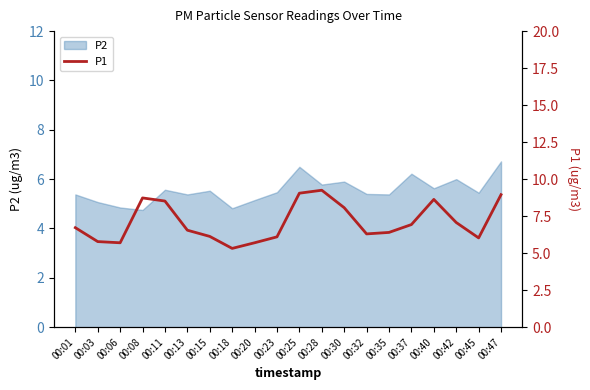

What is the average value?

7.1